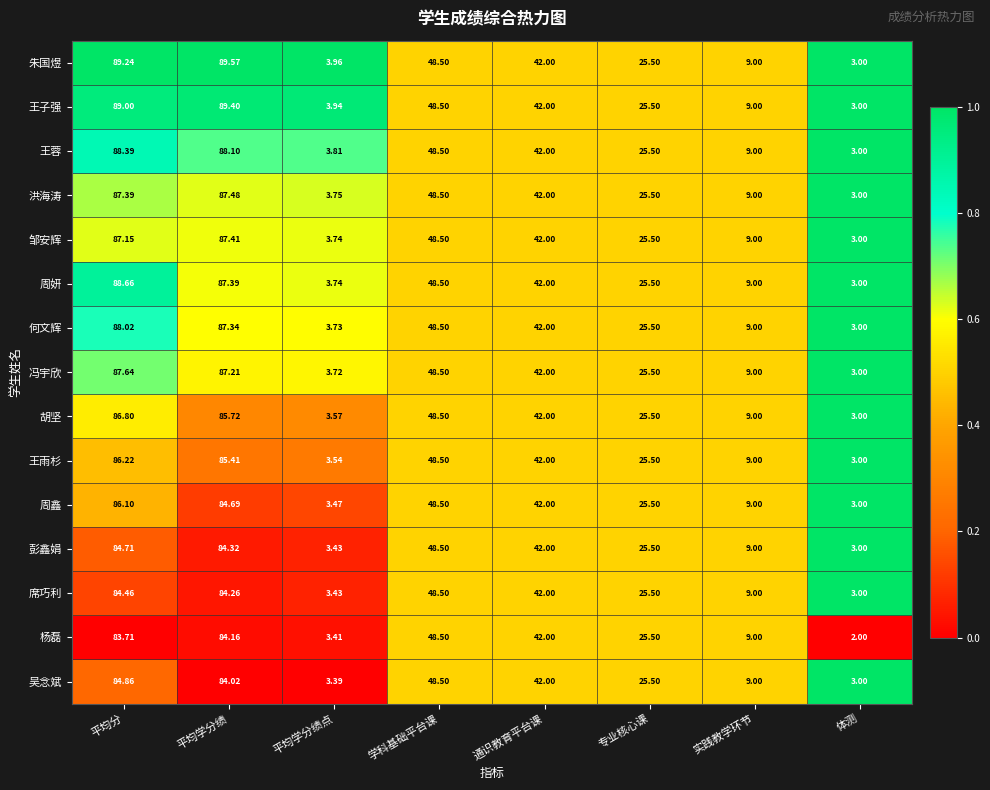

Rank the categories by 何文辉 value from lowest to highest.

体测, 平均学分绩点, 实践教学环节, 专业核心课, 通识教育平台课, 学科基础平台课, 平均学分绩, 平均分